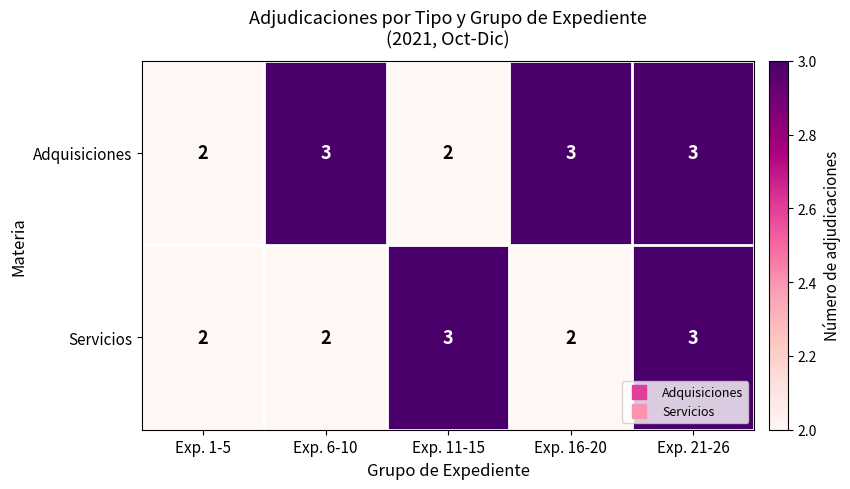

What is the total value across all series at Exp. 16-20?

5